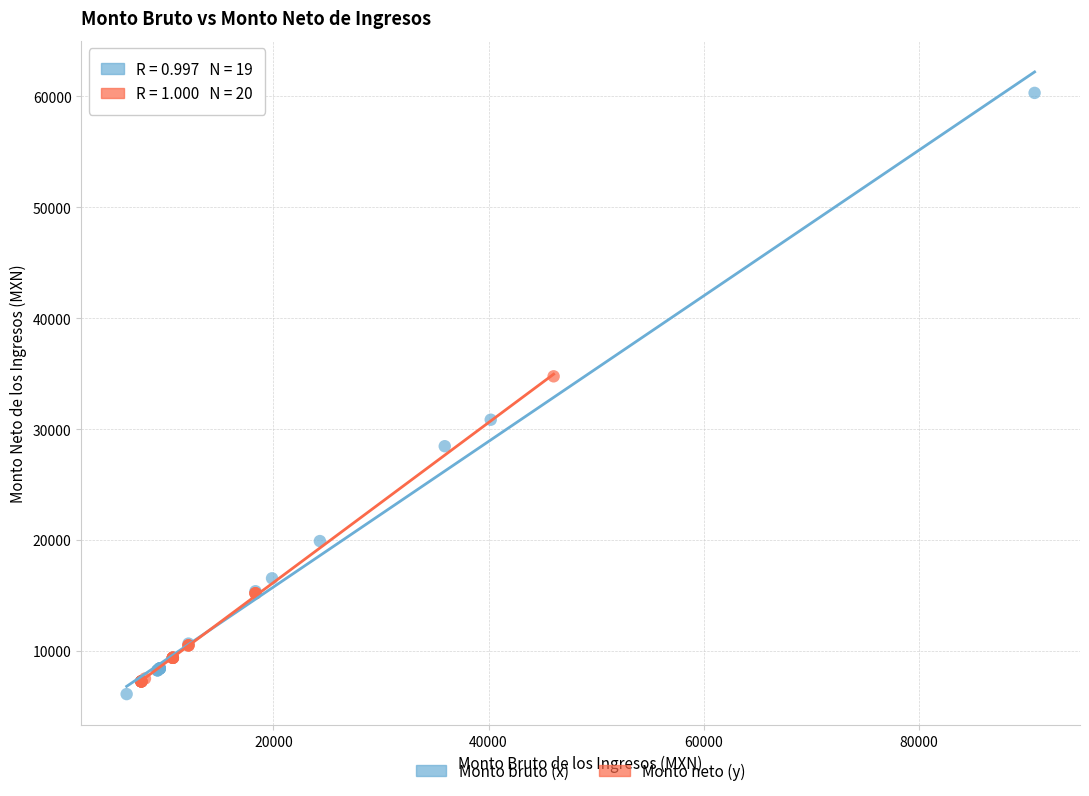

Which series contains the highest Y value?

Monto bruto (x)